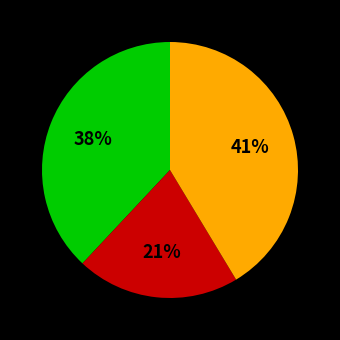

Is there a majority slice in this chart?

No